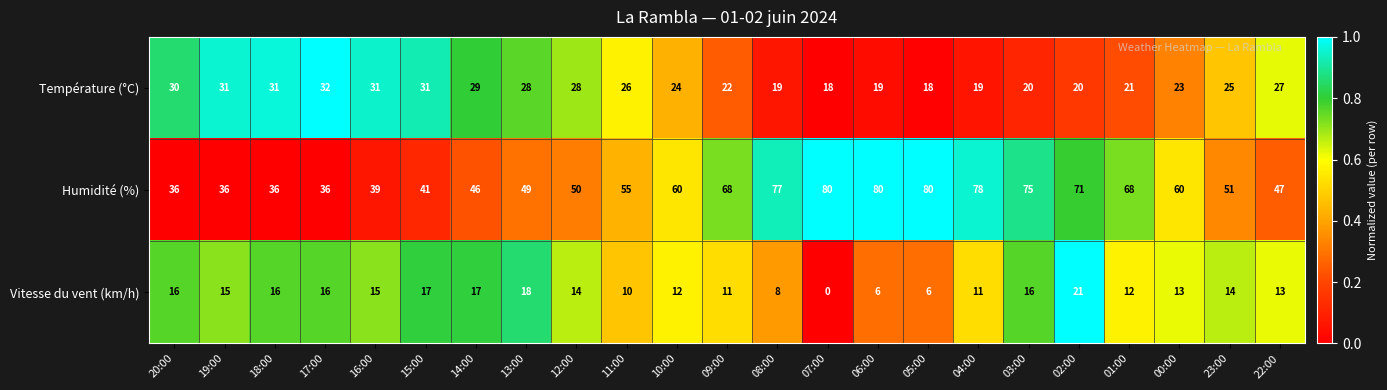

What is the spread (max minus min) of values at 11:00?

45